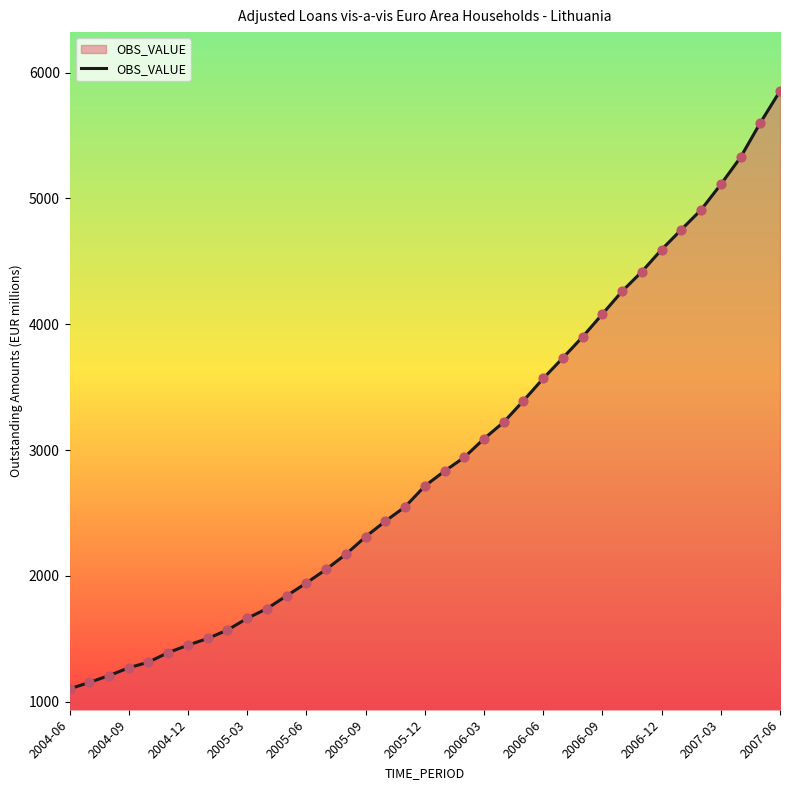

What is the minimum value shown in the chart?

1102